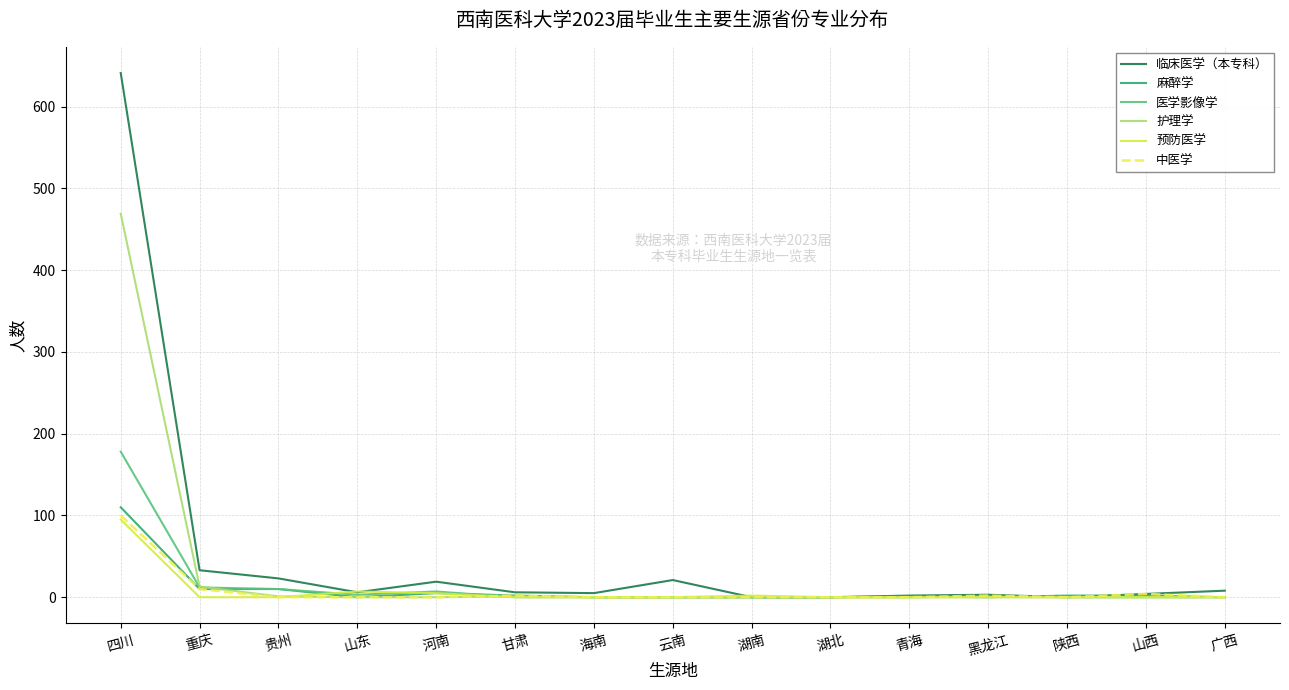

Which category has the highest value in the 预防医学 series?

四川